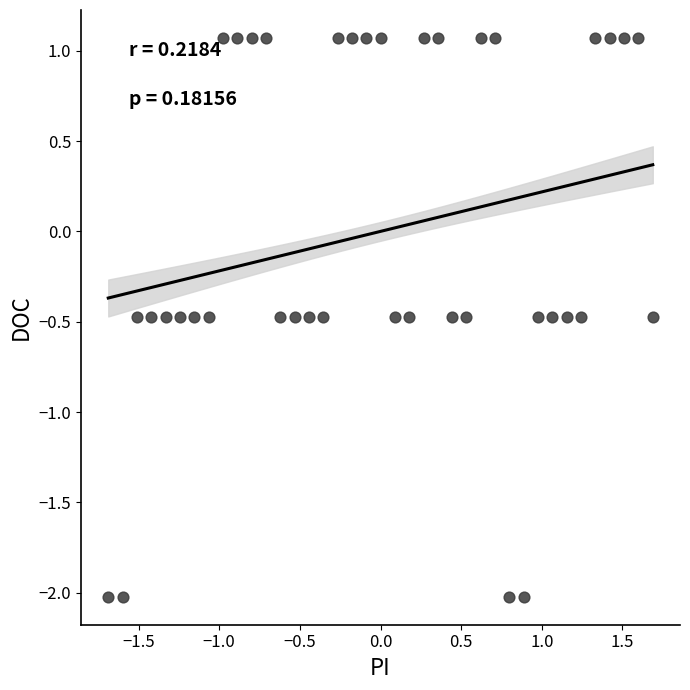

What is the range of Y values (max minus min)?

3.1